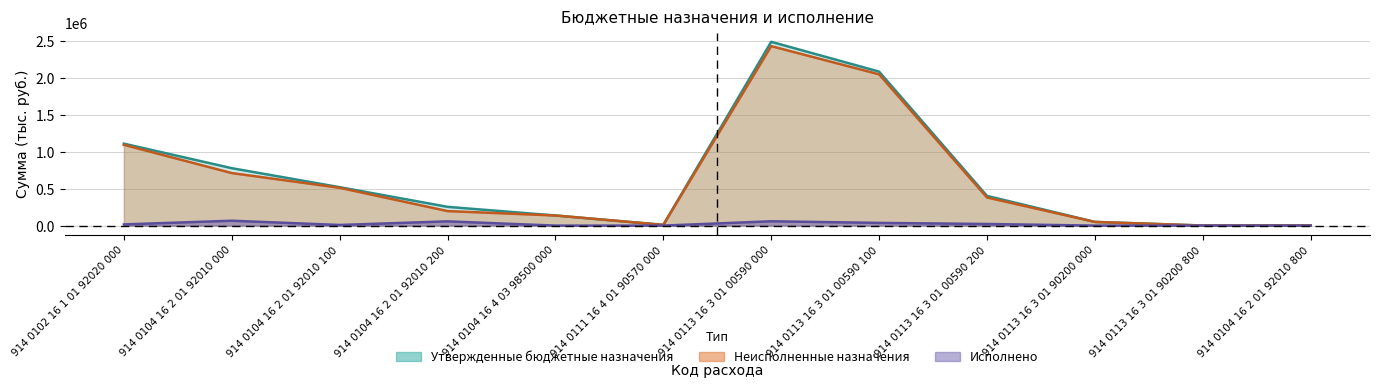

Between 914 0104 16 2 01 92010 100 and 914 0104 16 2 01 92010 200, which is larger?

914 0104 16 2 01 92010 100